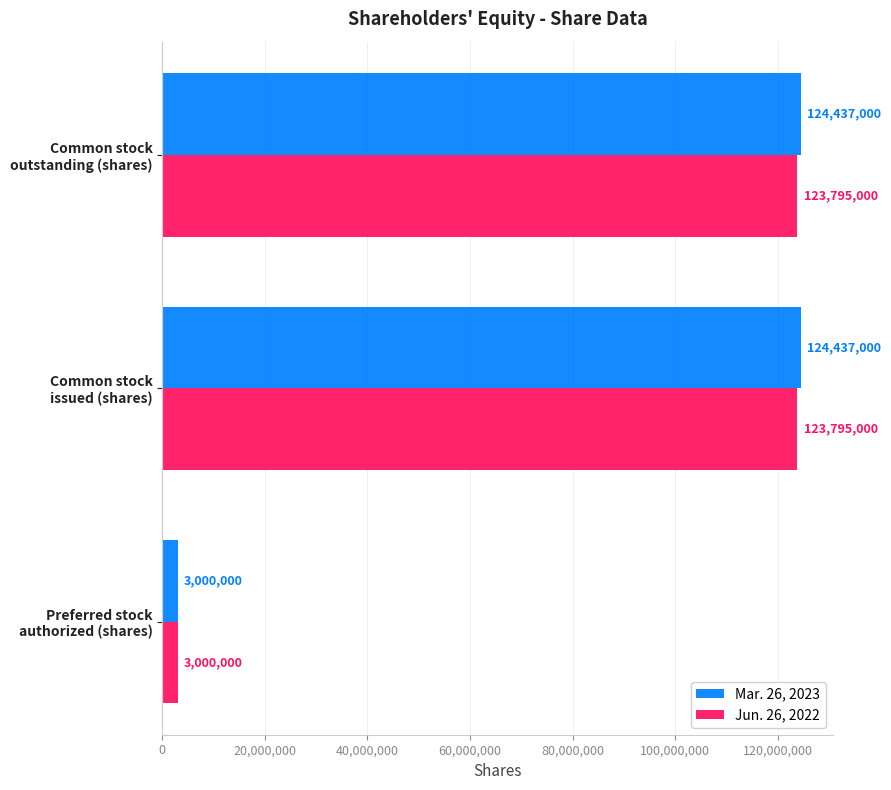

What is the sum of all Mar. 26, 2023 values?

251874000